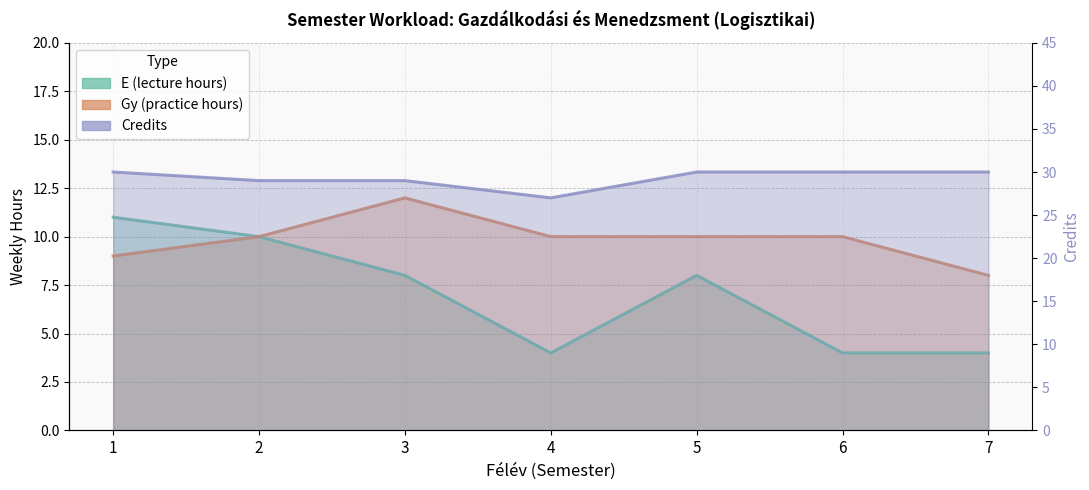

What is the total value across all series at 5?

48